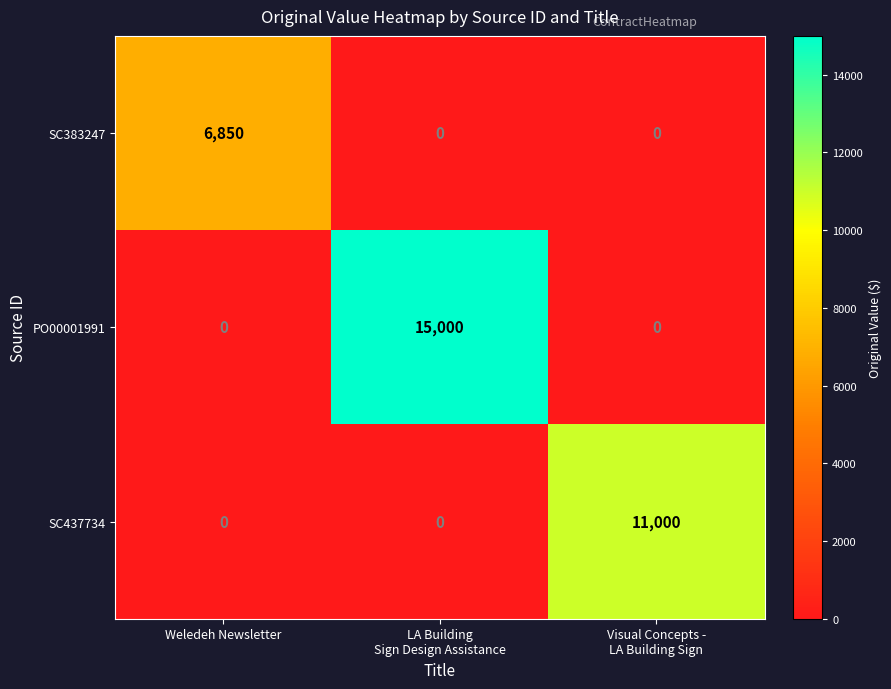

Count the SC383247 values in the range 0 to 6850.

3